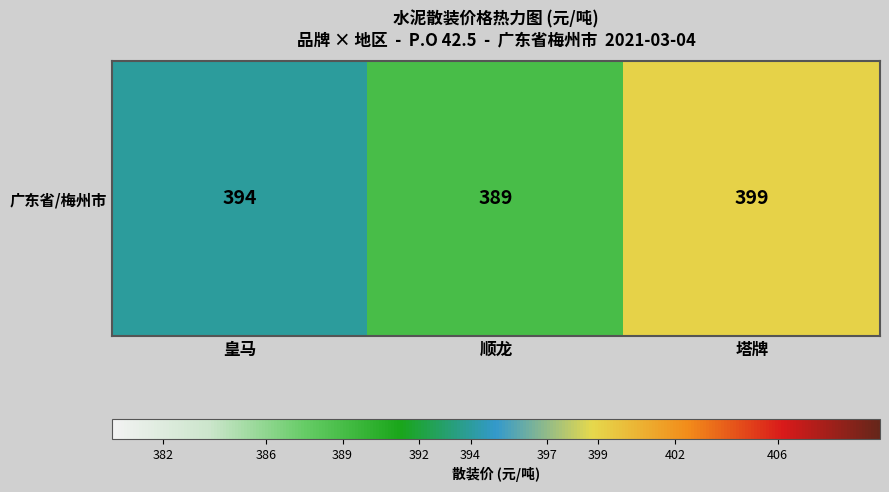

What value does the data have at 顺龙?

389